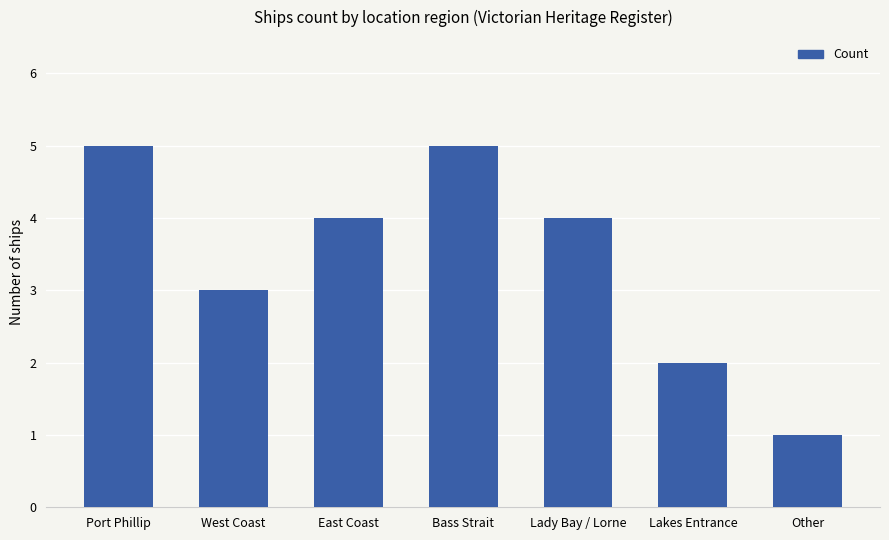

Reading left to right, transcribe all the data shown in this chart.

5	3	4	5	4	2	1